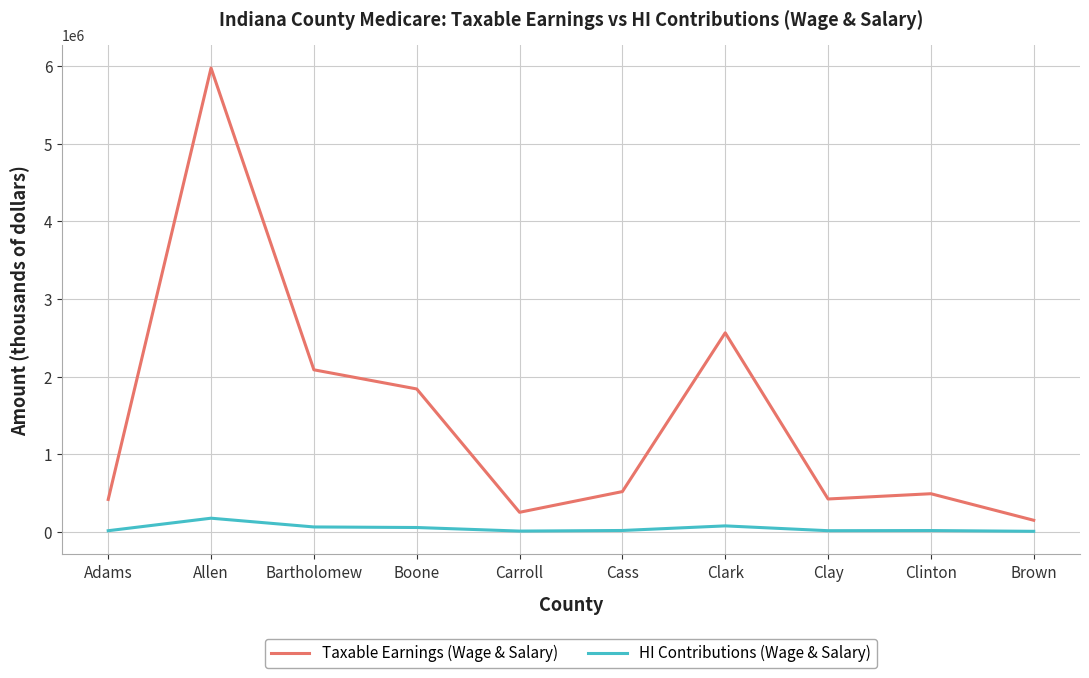

True or false: Taxable Earnings (Wage & Salary) and HI Contributions (Wage & Salary) cross at least once.

False